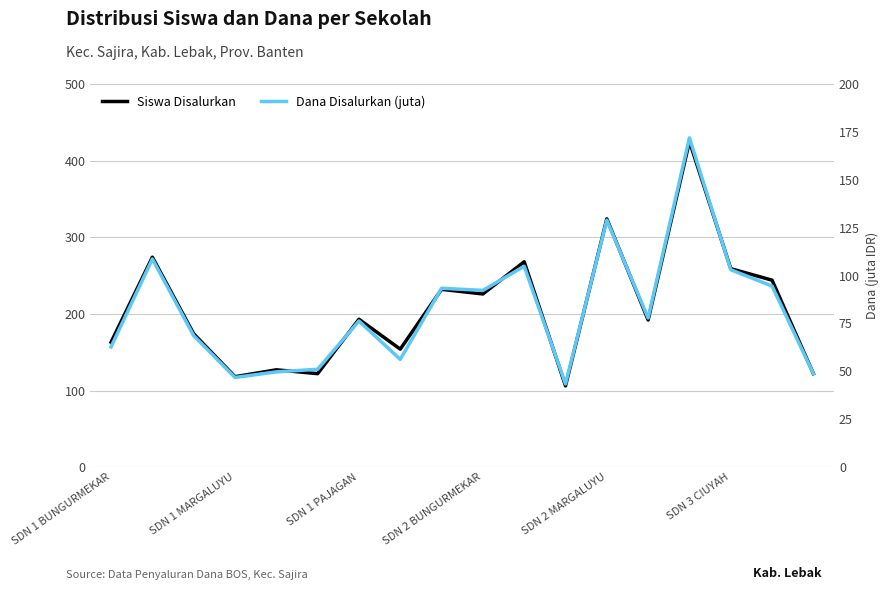

What is the average value of the Dana Disalurkan (juta) series?

82.2